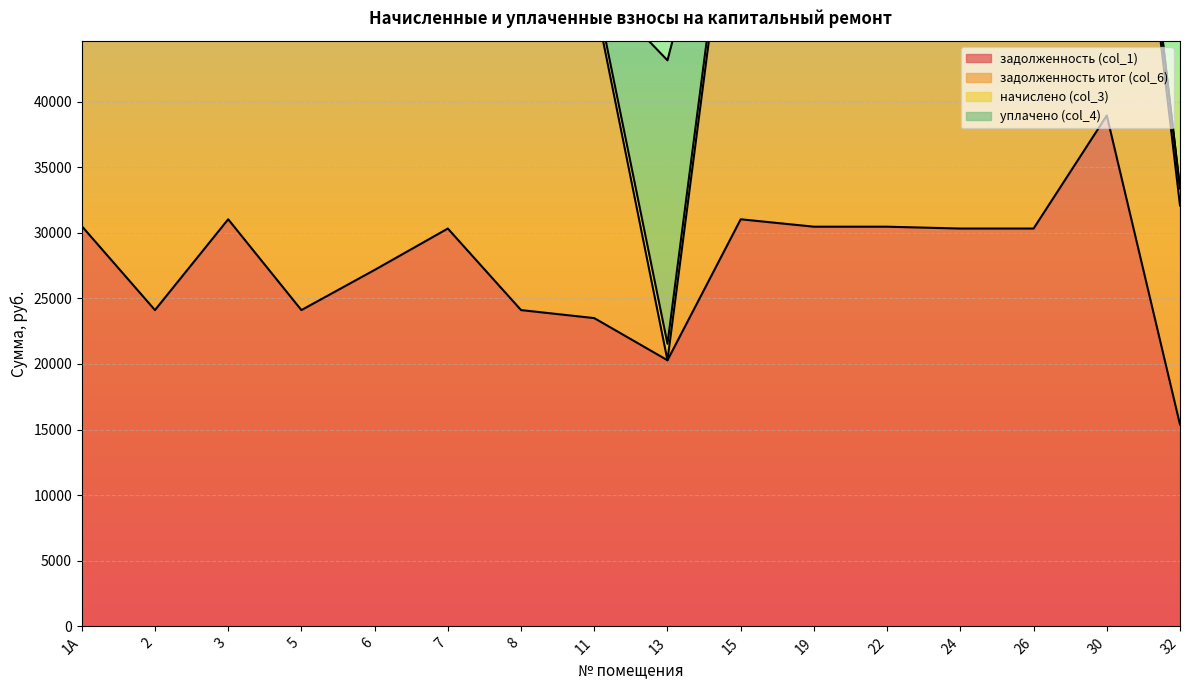

Is it true that начислено (col_3) equals 1255.8 at 7?

True